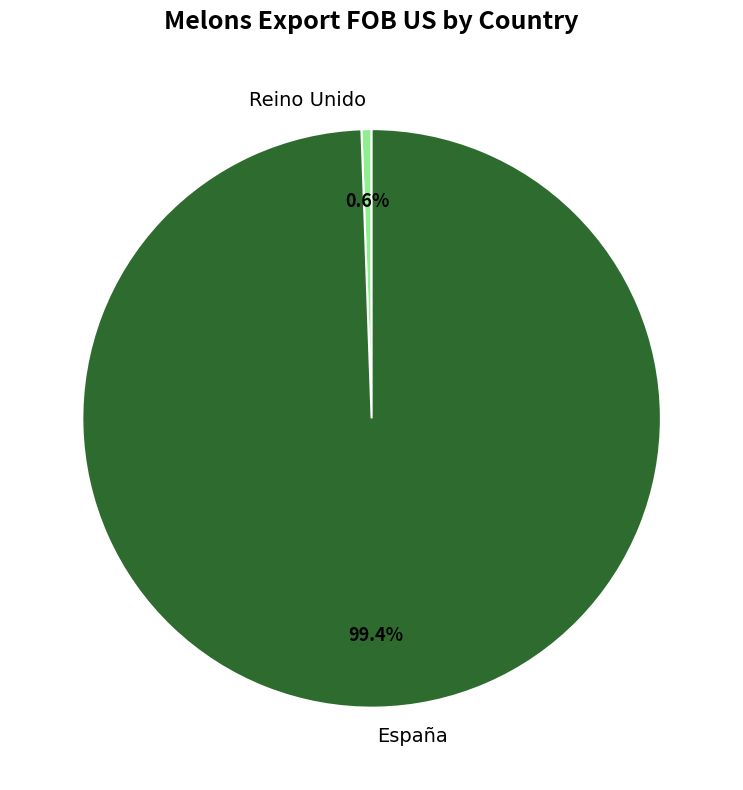

Which slice is the largest?

España